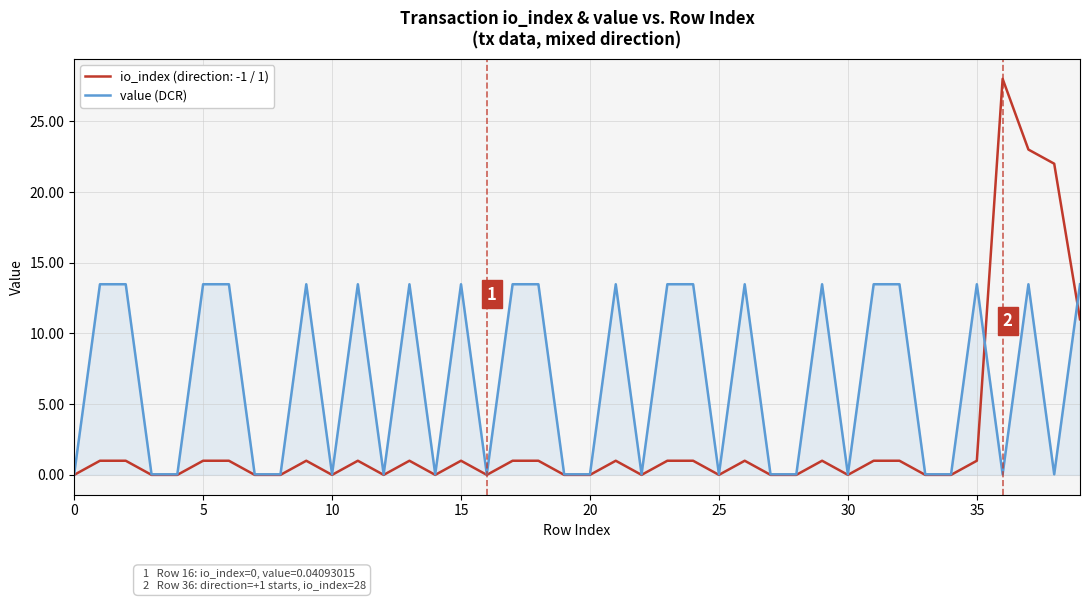

What is the maximum value for io_index (direction: -1 / 1)?

28.0